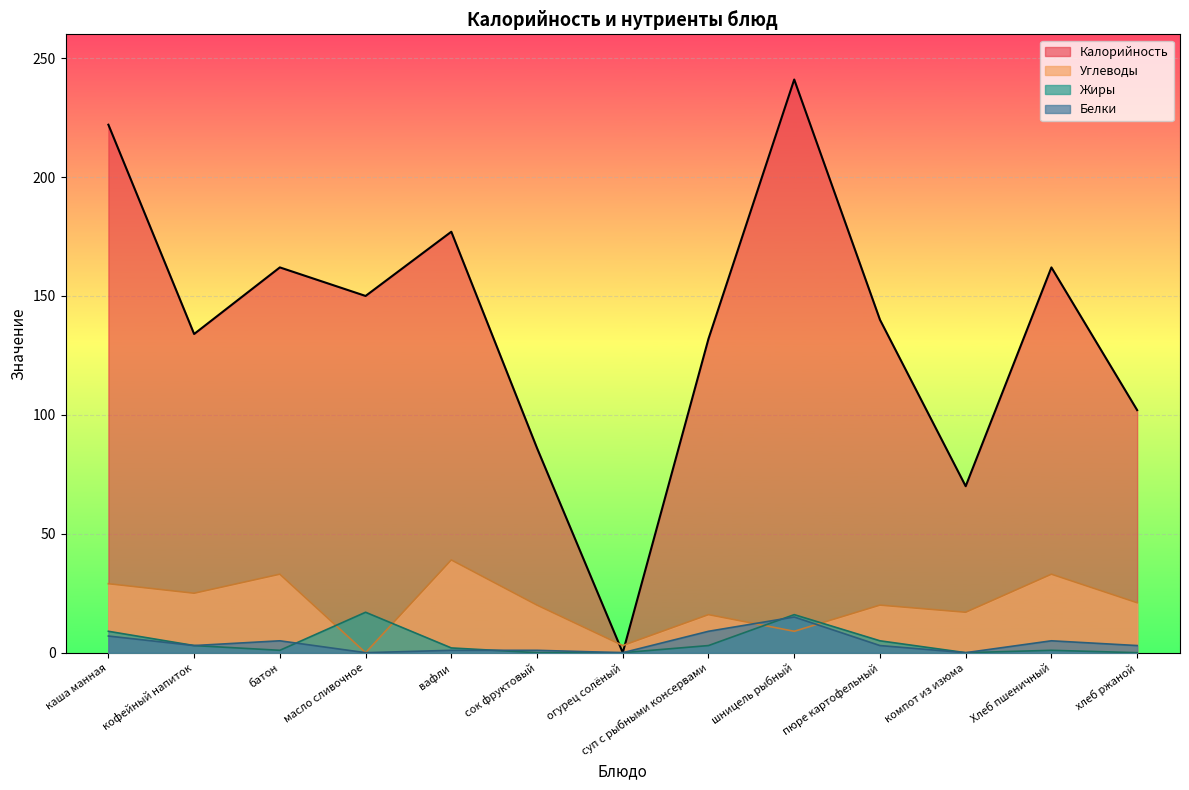

What is the value of the Углеводы point at the 11th from the left?

17